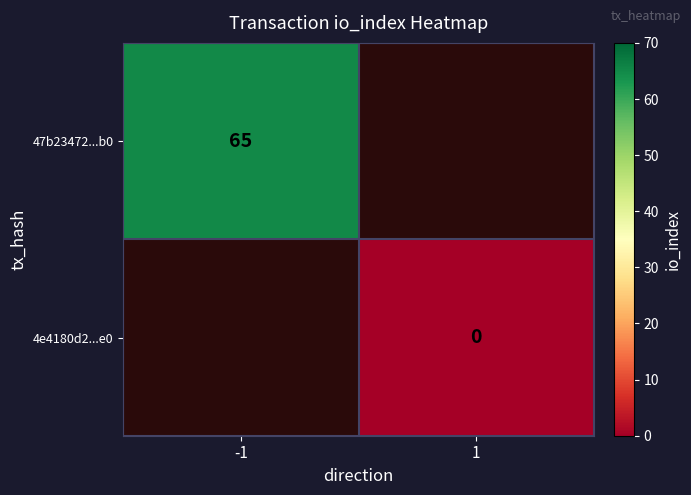

The value of 47b23472...b0 at -1 is 65. True or false?

True